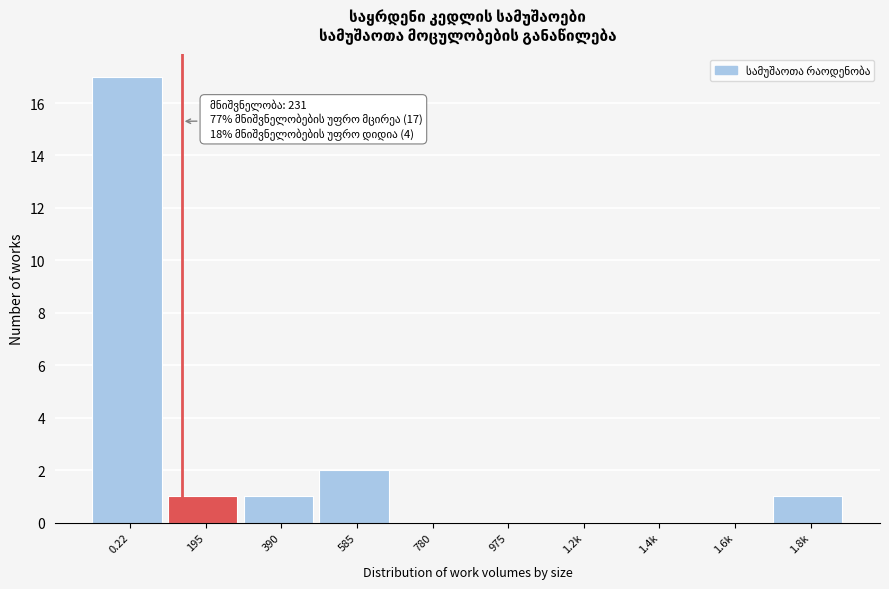

Reading left to right, extract all data points from this chart.

0.22=17	195=1	390=1	585=2	780=0	975=0	1.2k=0	1.4k=0	1.6k=0	1.8k=1